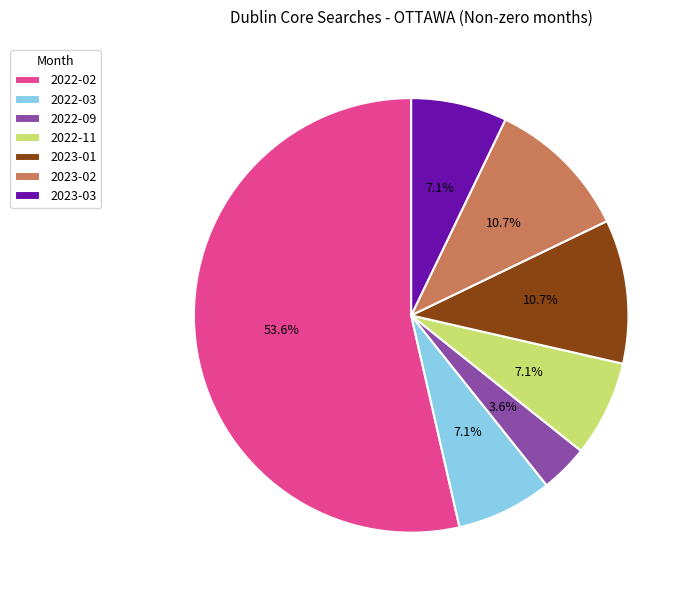

To the nearest percent, what is the difference between the largest and smallest slice percentages?

50%